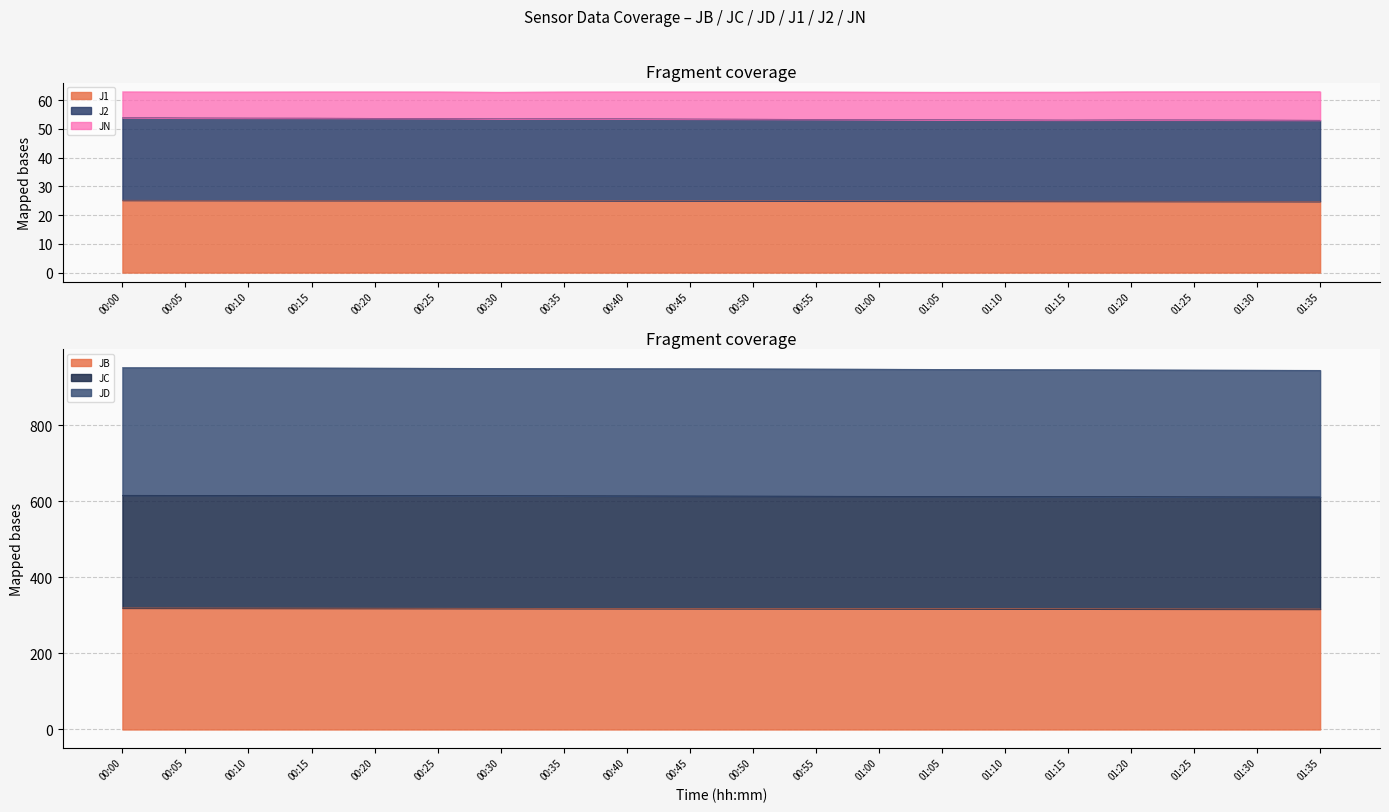

Which series has the widest spread of values?

JC